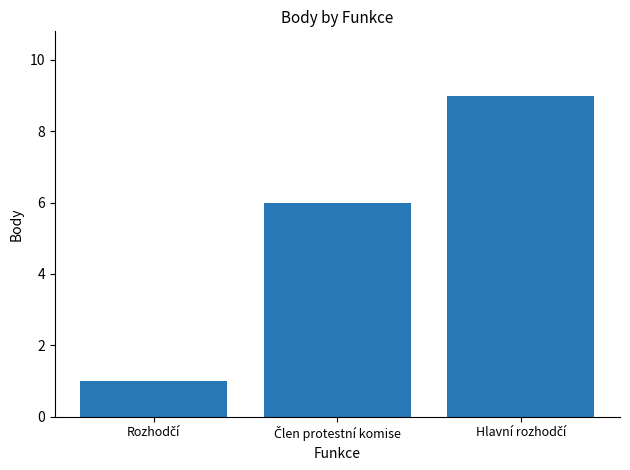

What is the maximum value shown in the chart?

9